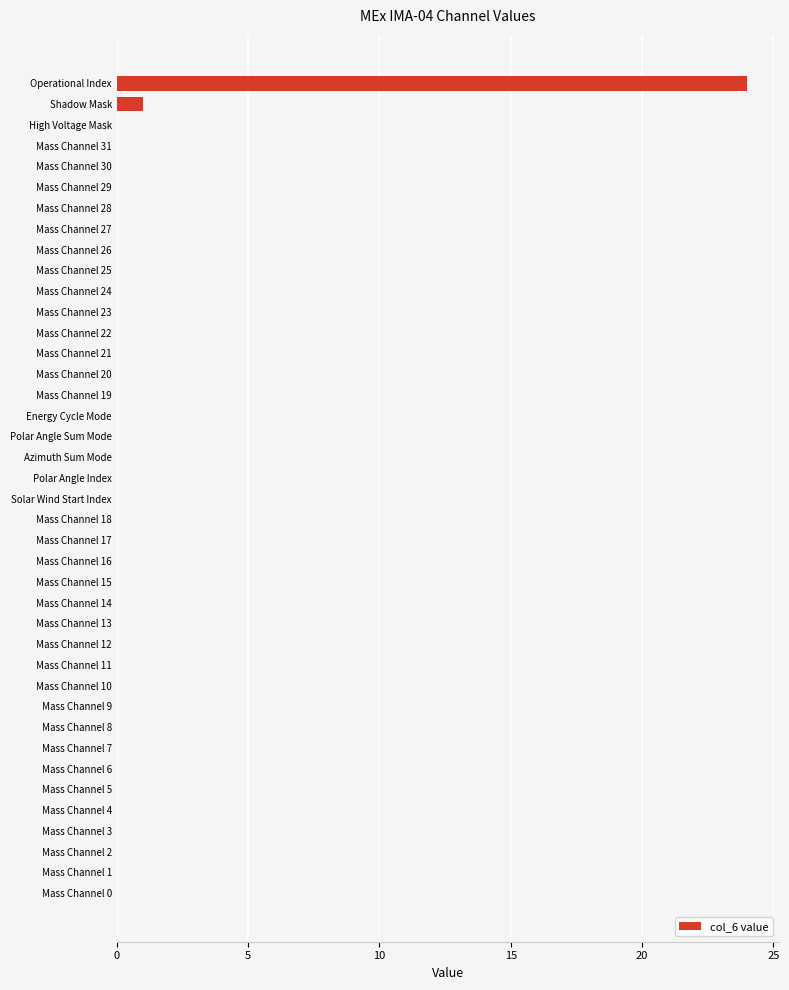

The chart shows a value of -14 at Mass Channel 5. True or false?

False